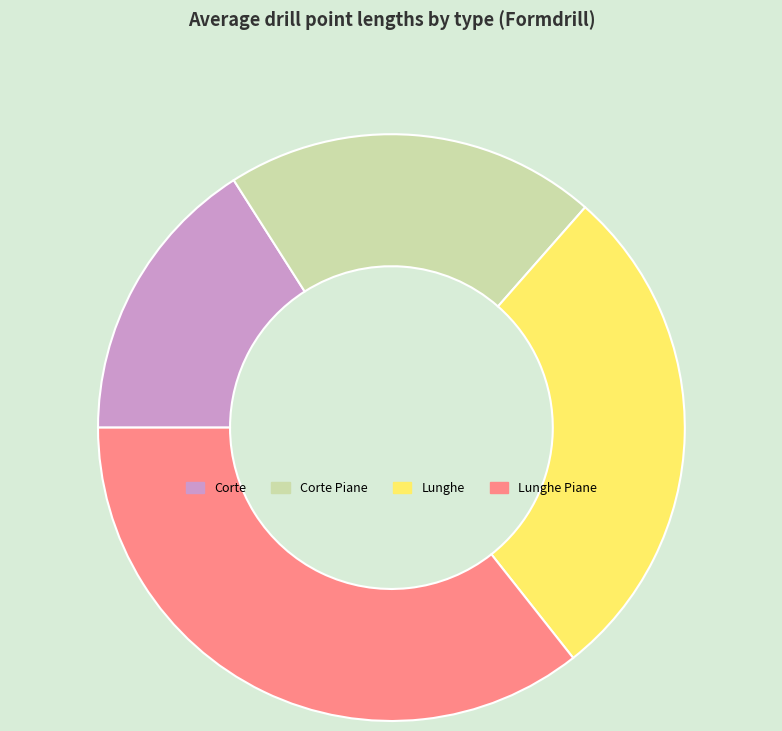

Which has a higher value, Corte Piane or Lunghe?

Lunghe